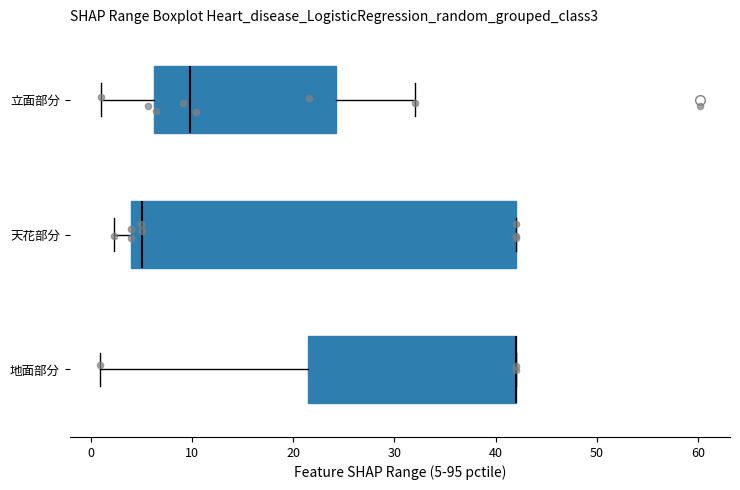

Reading bottom to top, transcribe this box plot: for each box, give where its median line is, the range the box spans, and where its two whiskers end, as read against the x-axis. The values are not printed on the chart, so give them approximately, as read against the axis.

地面部分: median 42 (drawn on the box's right edge), box 21 to 42, whiskers 1 to 42
天花部分: median 5, box 4 to 42, whiskers 2 to 42
立面部分: median 10, box 6 to 24, whiskers 1 to 32